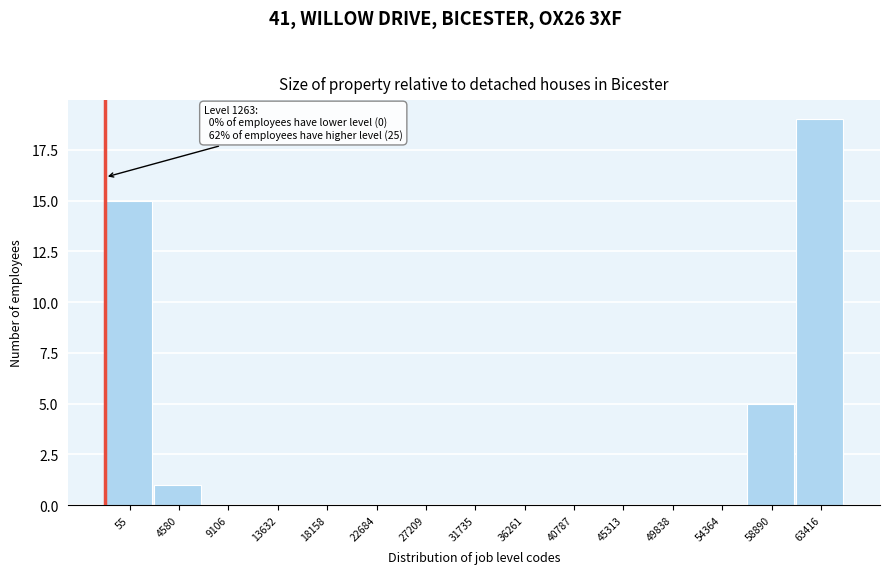

Reading right to left, extract all data points from this chart.

63416=19	58890=5	54364=0	49838=0	45313=0	40787=0	36261=0	31735=0	27209=0	22684=0	18158=0	13632=0	9106=0	4580=1	55=15